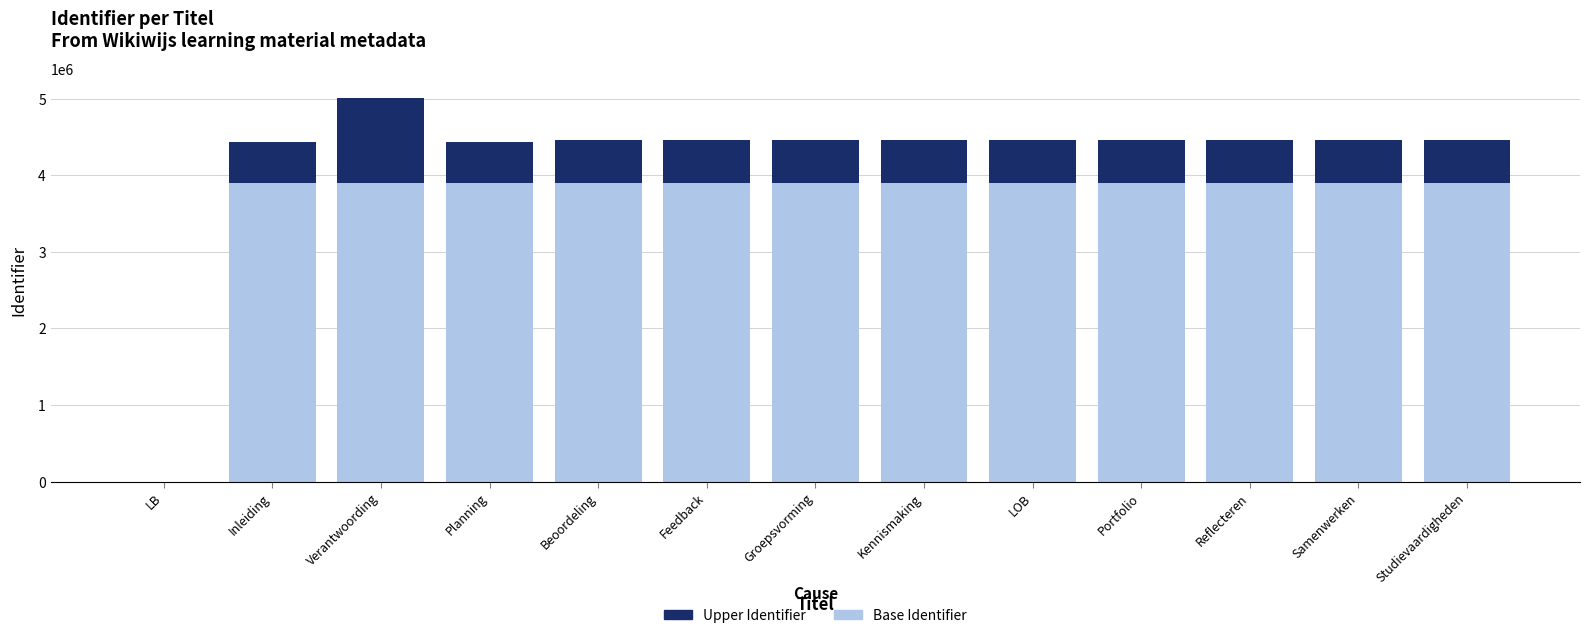

True or false: Base Identifier has a value of 3902750.7 at Reflecteren.

True